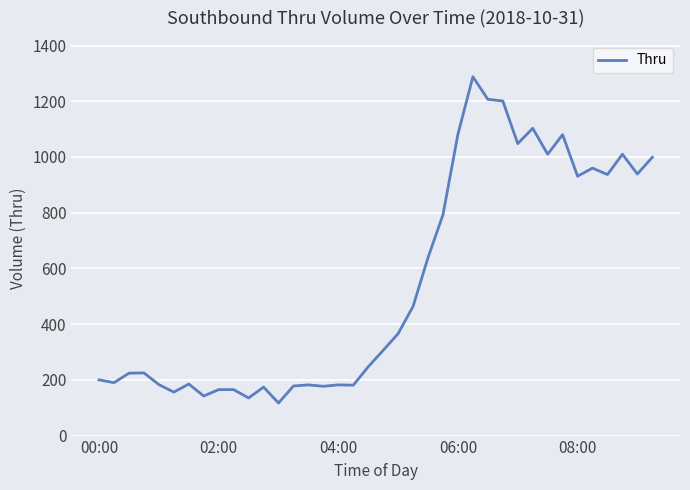

What is the maximum value shown in the chart?

1288